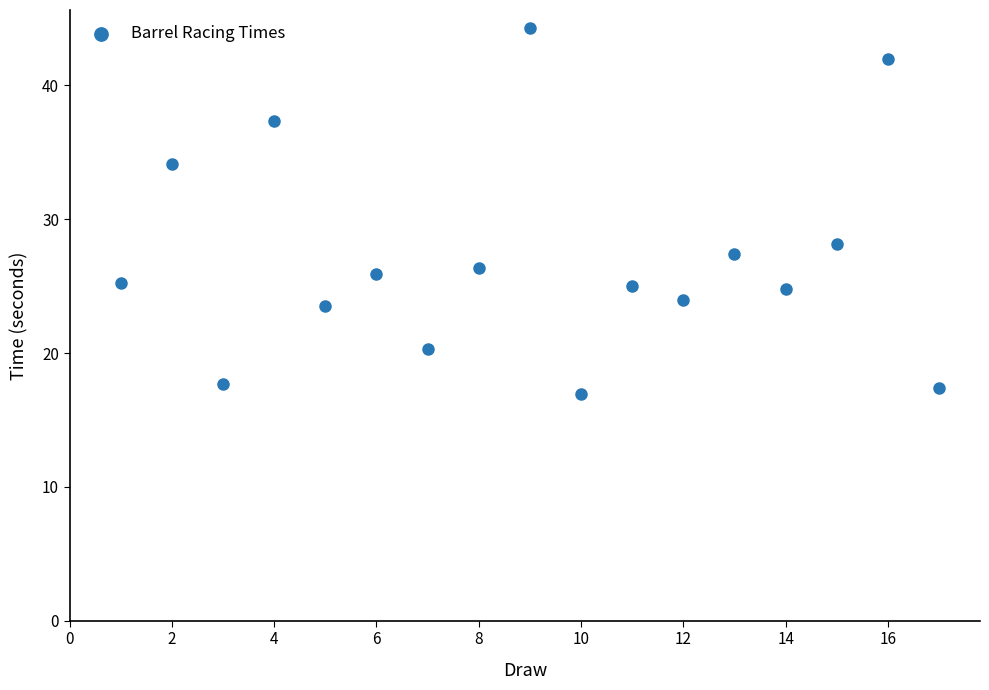

What Y value in the scatter plot is closest to 30?

28.2